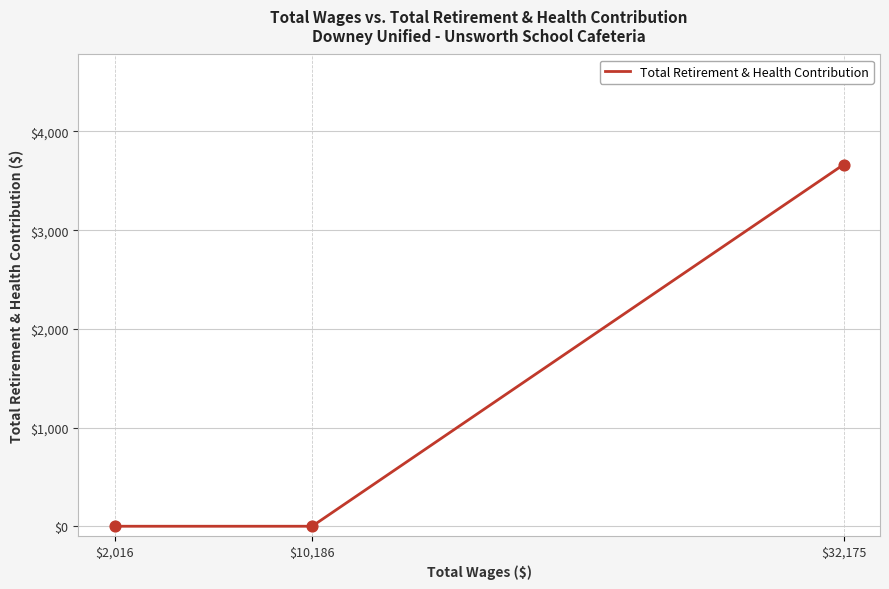

Which has a higher value, $32,175 or $2,016?

$32,175